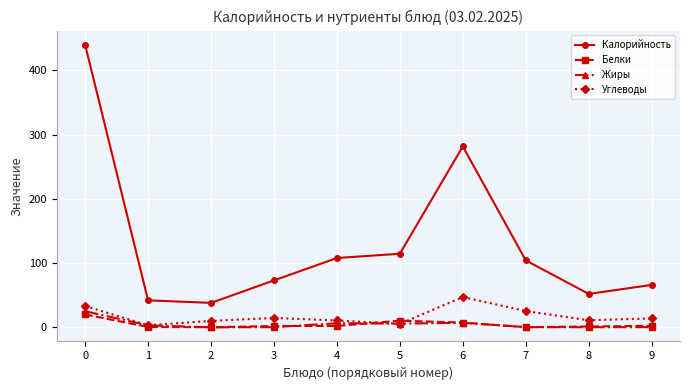

Does the chart display data point markers on the line(s)?

Yes